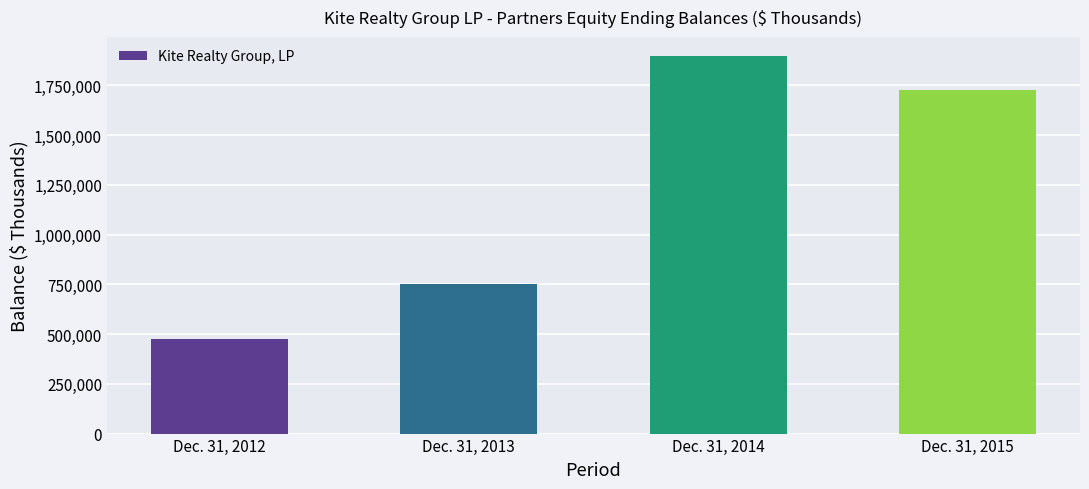

What is the sum of the values at Dec. 31, 2013 and Dec. 31, 2012?

1227041